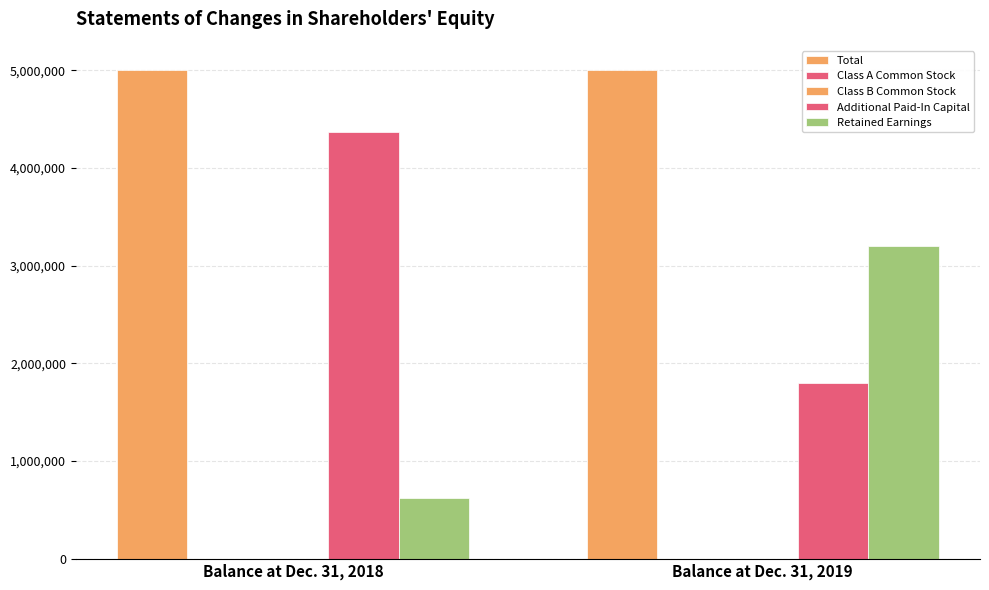

True or false: Additional Paid-In Capital has a value of 1794372 at Balance at Dec. 31, 2019.

True